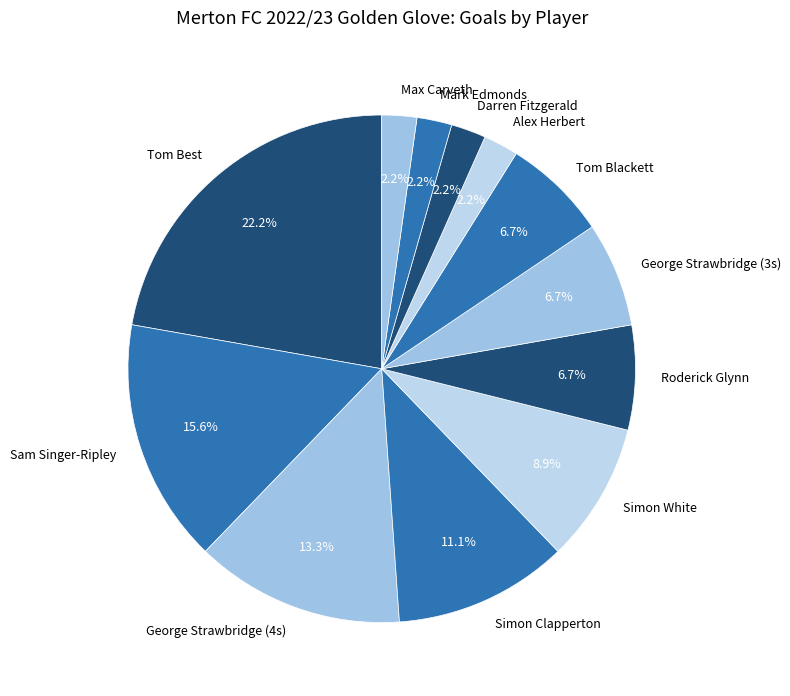

What percentage is the Alex Herbert slice, to the nearest percent?

2%